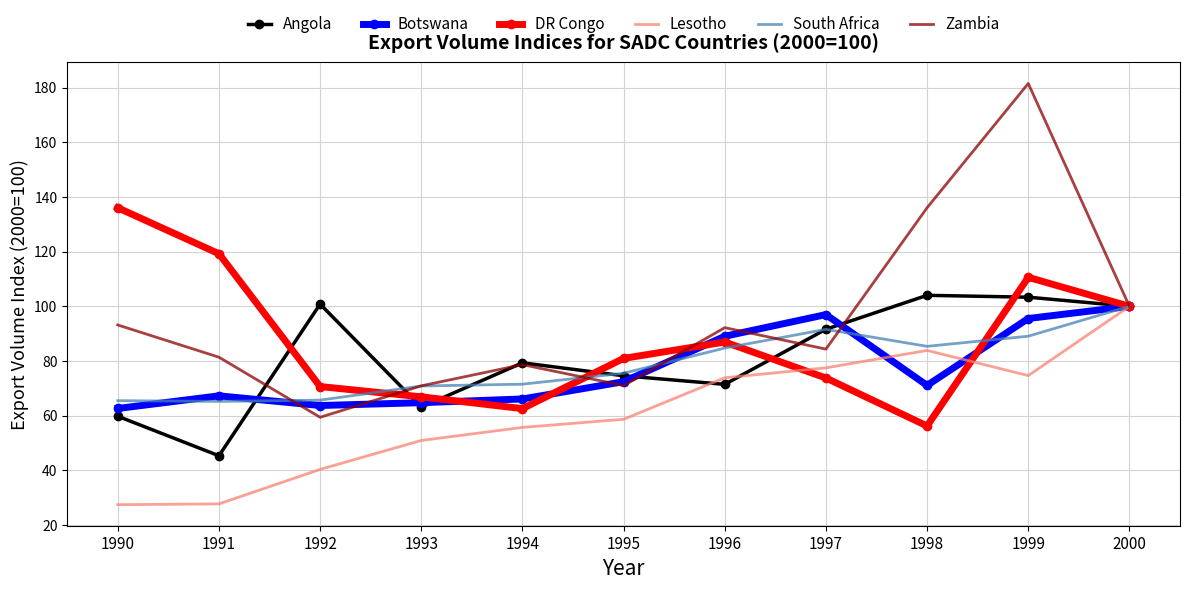

What is the lowest value of the Zambia series?

59.4